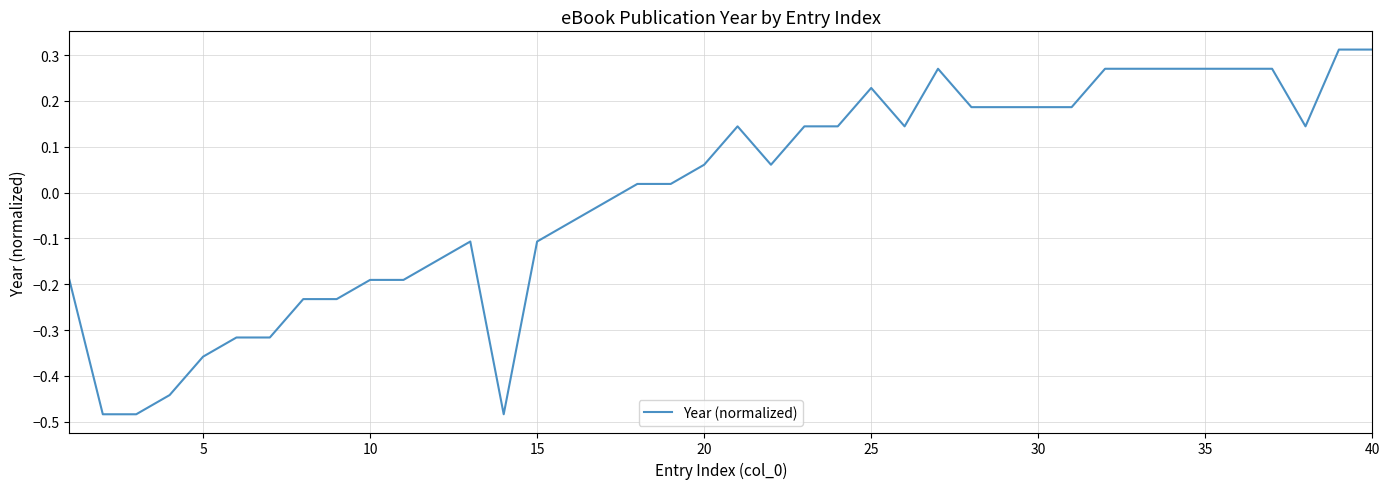

What is the difference between the maximum and minimum values?

0.8